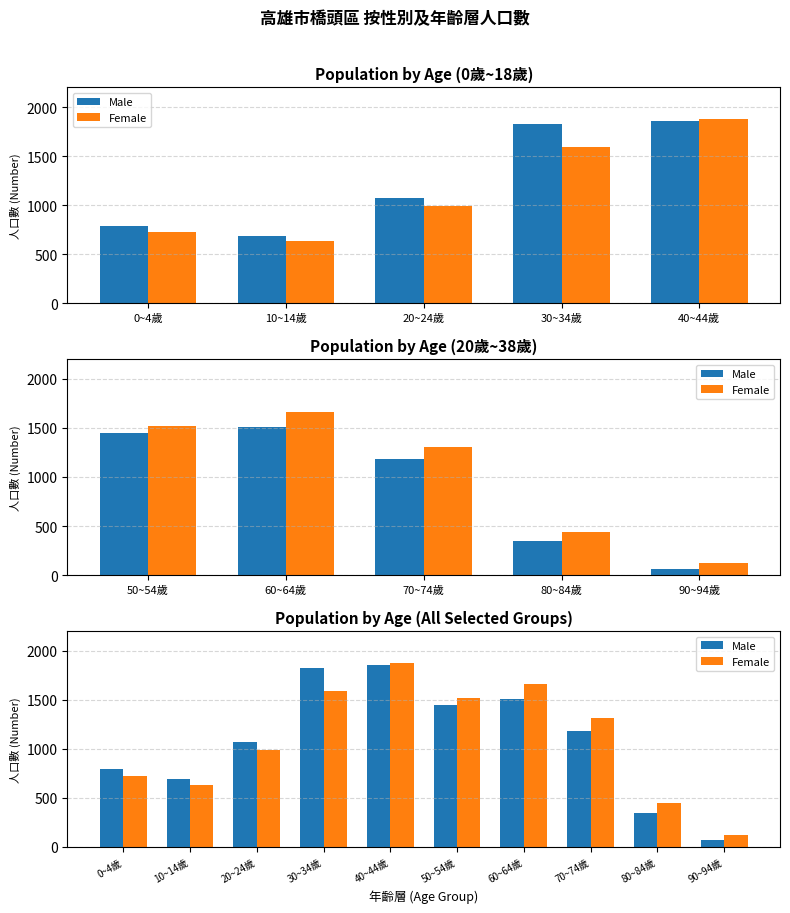

At how many categories does at least one series exceed 1368?

4